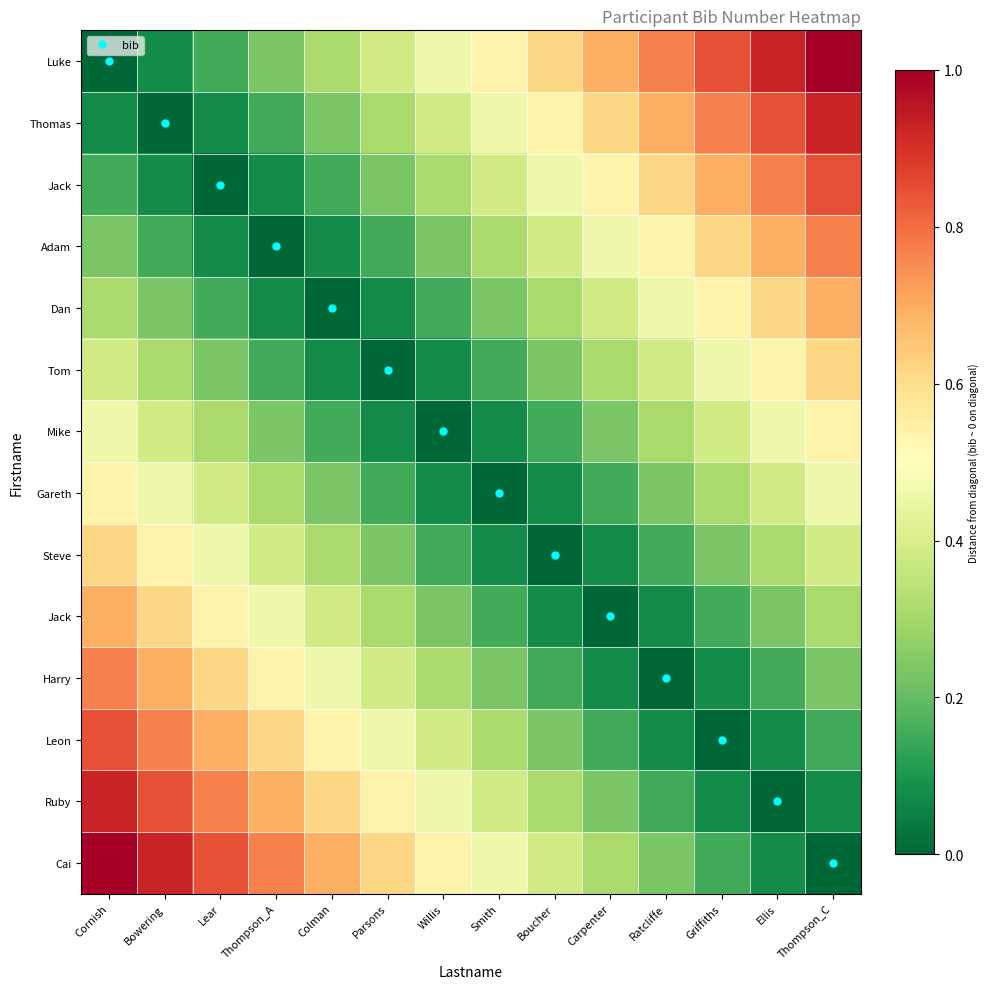

Between Boucher and Thompson_A, which is larger?

Boucher